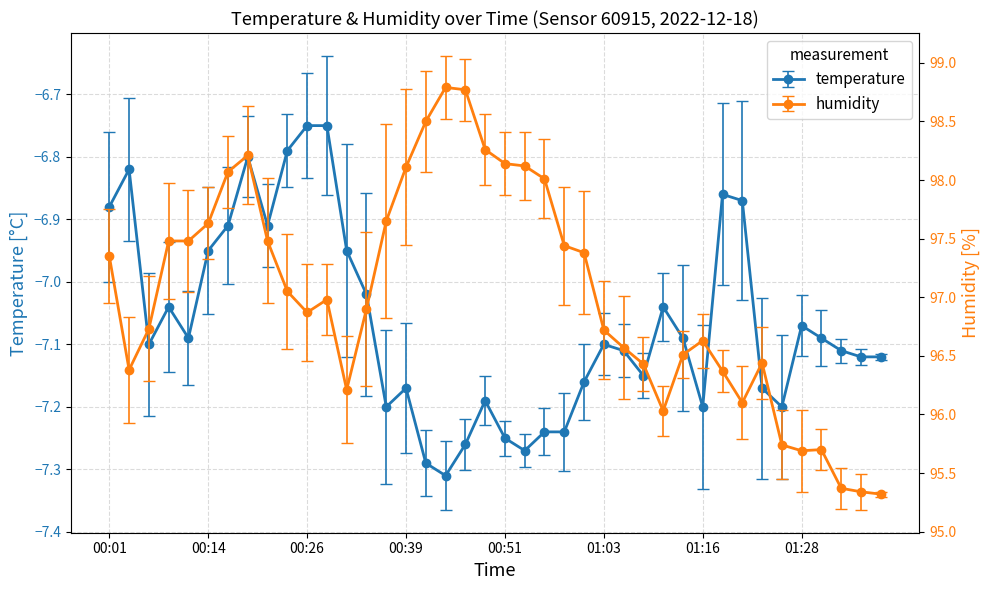

The value of humidity at 00:49 is 98.3. True or false?

True